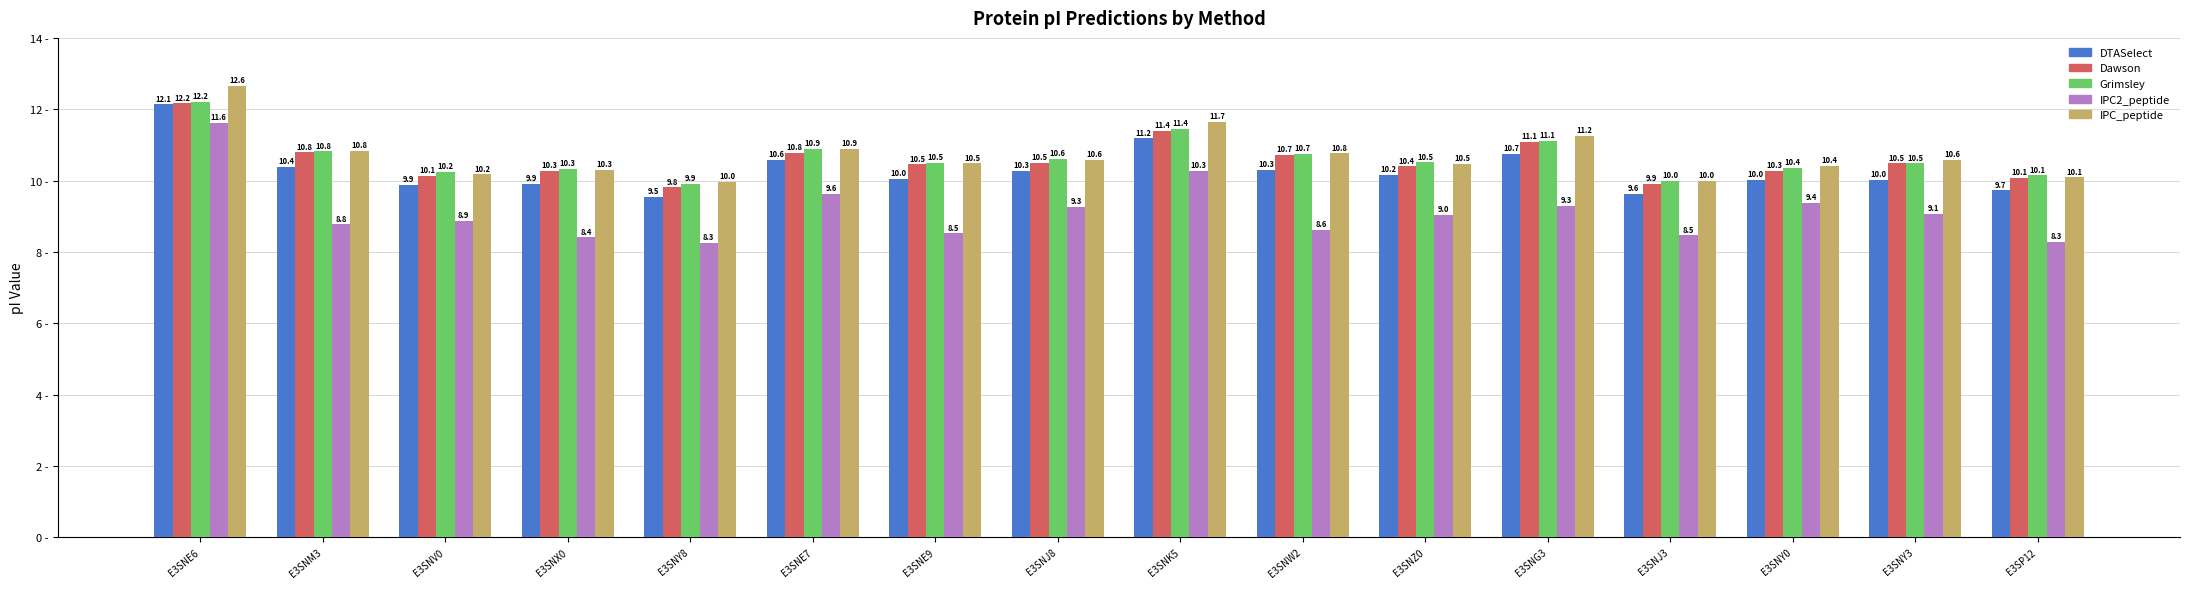

True or false: IPC2_peptide has a value of 9.6 at E3SNE7.

True